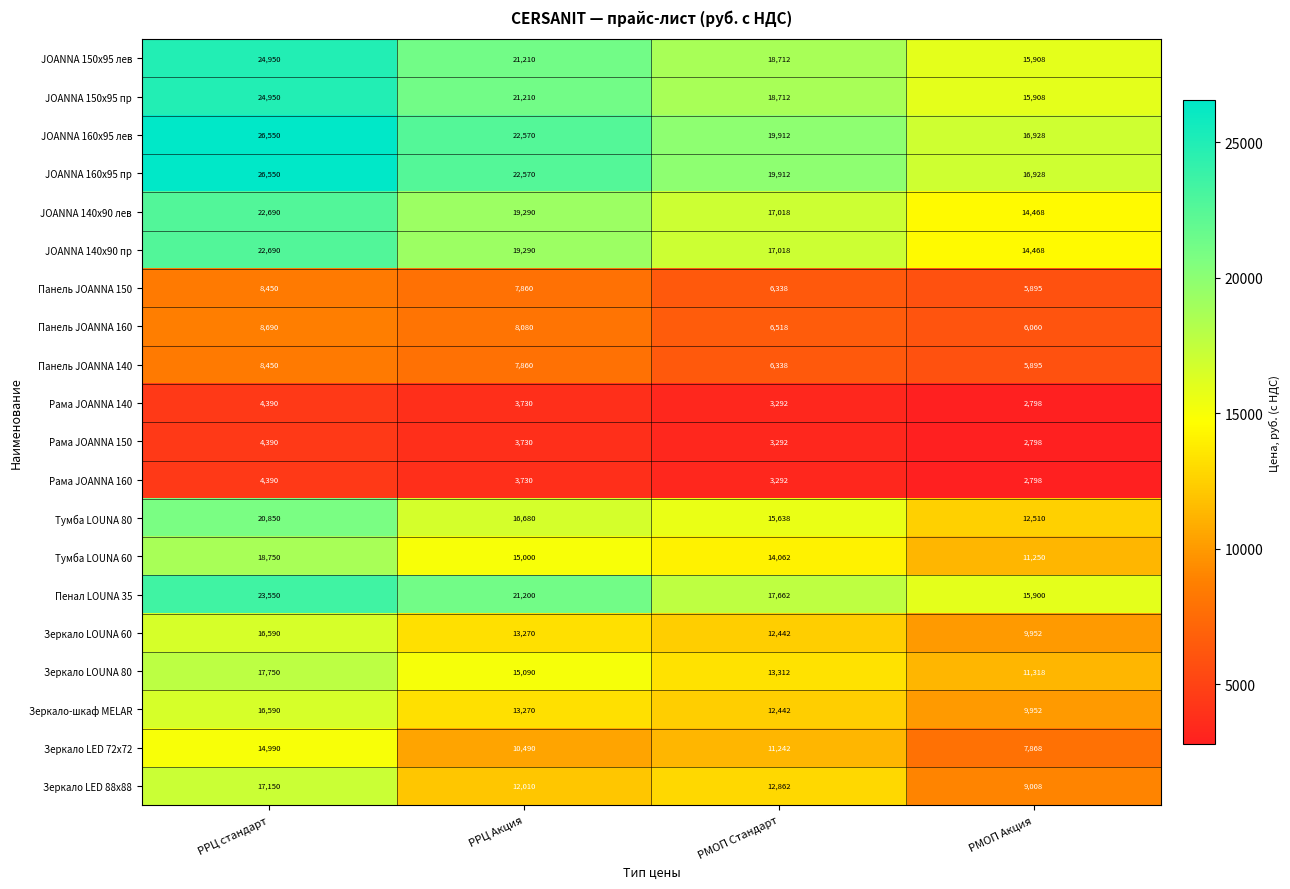

True or false: JOANNA 140x90 лев has a value of 10290 at РМОП Стандарт.

False